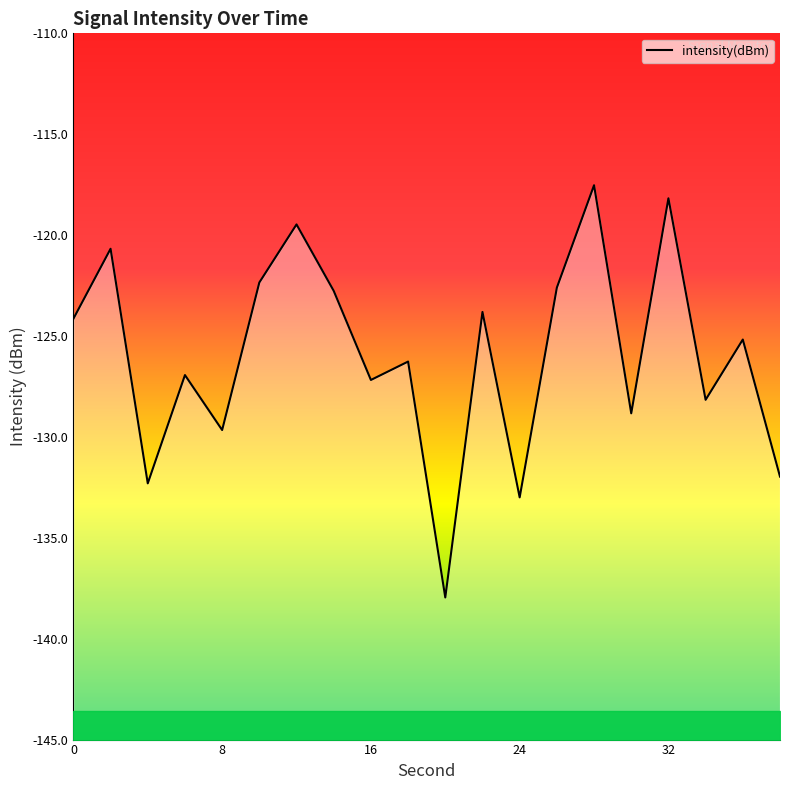

Reading left to right, transcribe all the data shown in this chart.

0=-124.1	2=-120.7	4=-132.3	6=-126.9	8=-129.7	10=-122.3	12=-119.5	14=-122.8	16=-127.2	18=-126.3	20=-138.0	22=-123.8	24=-133.0	26=-122.6	28=-117.5	30=-128.8	32=-118.2	34=-128.2	36=-125.2	38=-132.0